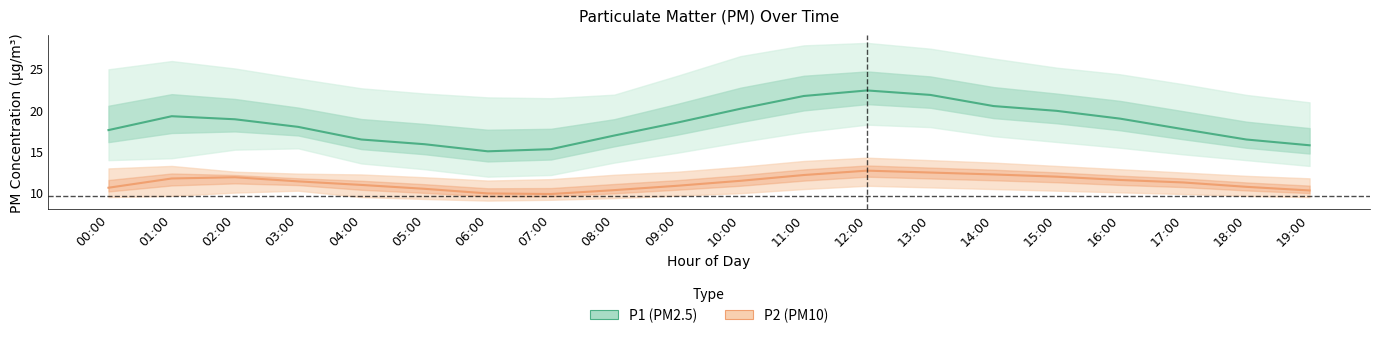

What is the value of the P1 point at the 11th from the left?

20.1